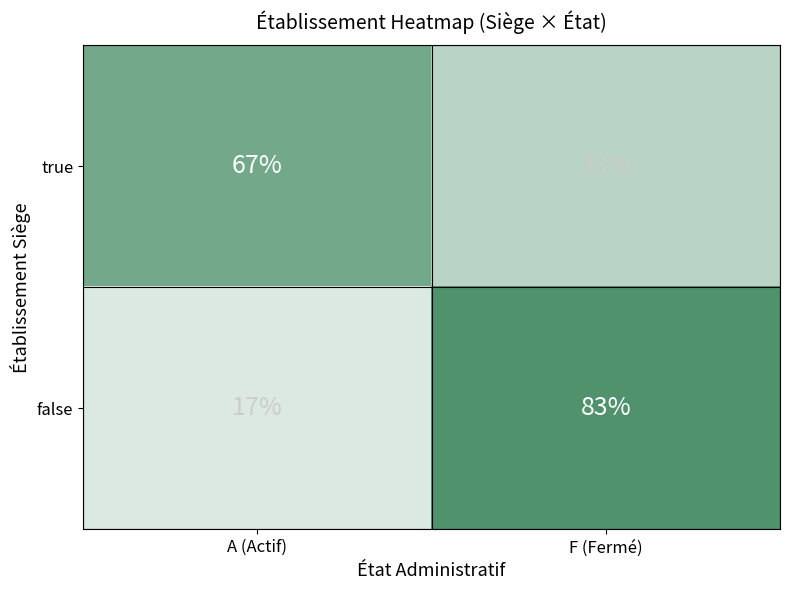

At how many categories does at least one series exceed 22?

2